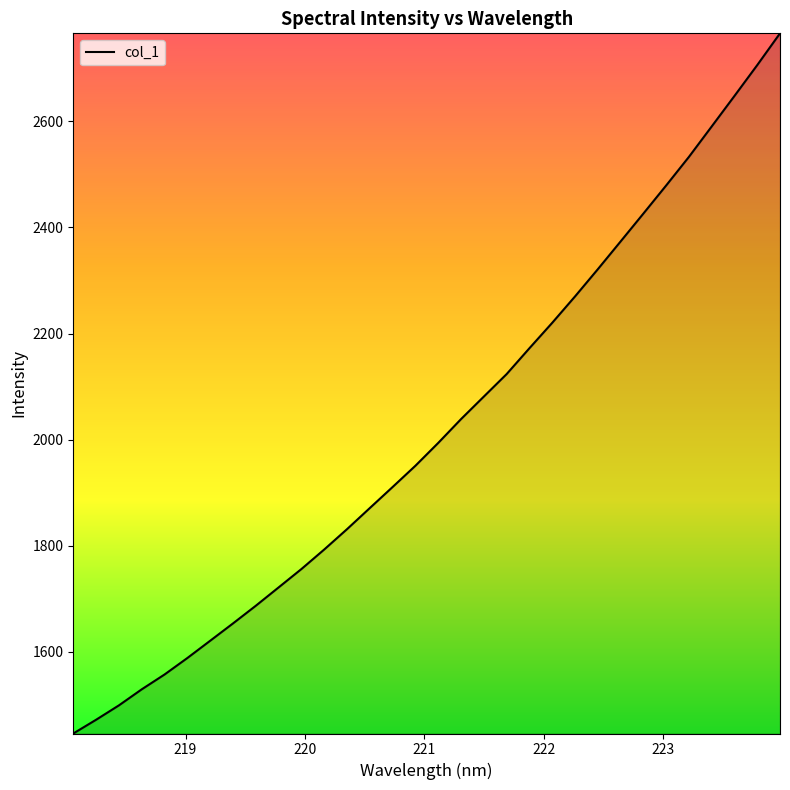

What is the difference between the maximum and minimum values?

1319.9